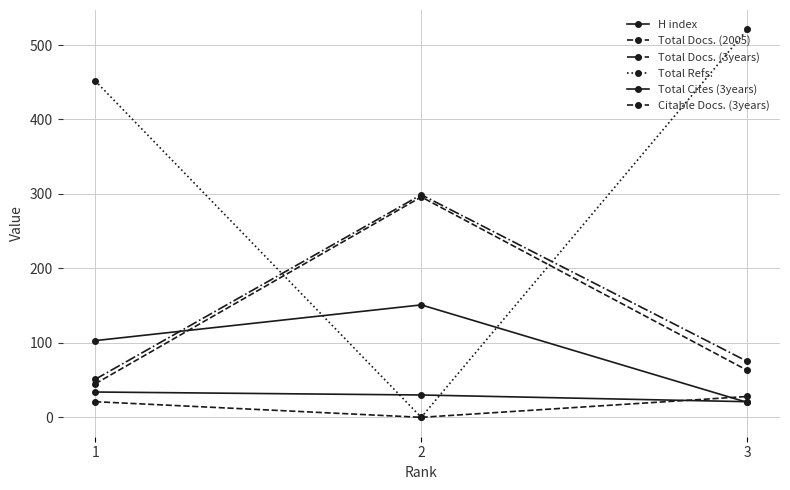

Between 3 and 1, which is larger?

1